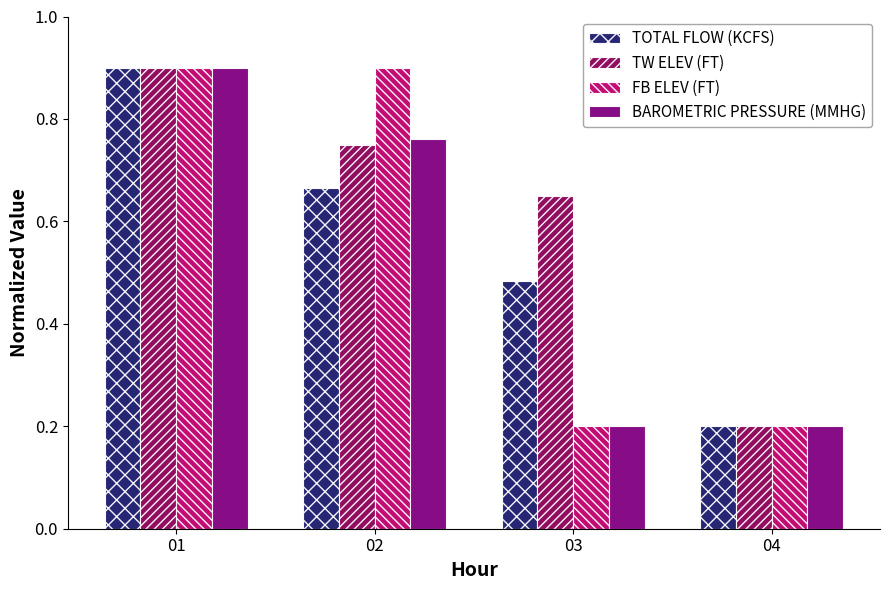

The value of TOTAL FLOW (KCFS) at 04 is 0.2. True or false?

True